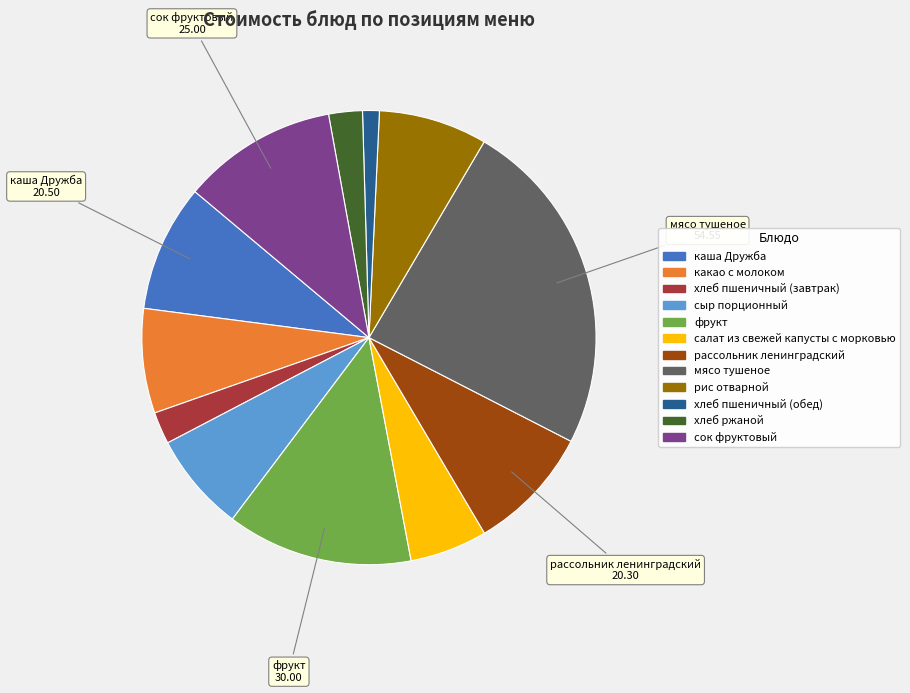

What is the largest slice in the pie chart?

мясо тушеное